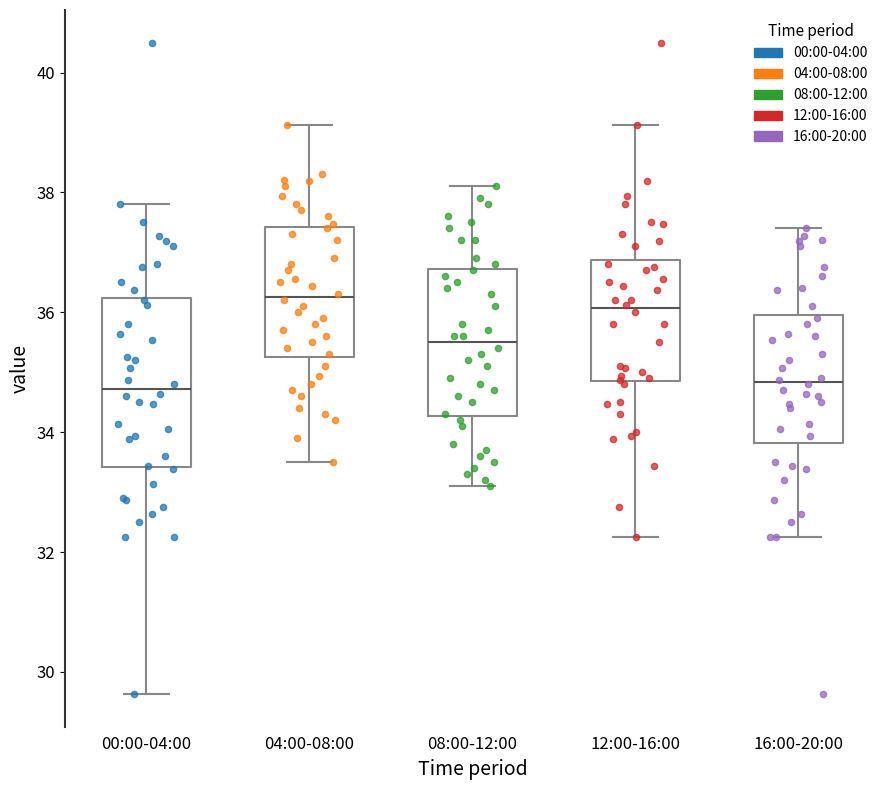

Reading left to right, read every box against the y-axis: the position of its median line, the range the box covers, and the ends of its whiskers. The values are not printed on the chart, so give them approximately, as read against the axis.

00:00-04:00: median 34.8, box 33.4 to 36.2, whiskers 29.6 to 37.8
04:00-08:00: median 36.2, box 35.2 to 37.4, whiskers 33.6 to 39.2
08:00-12:00: median 35.6, box 34.2 to 36.8, whiskers 33.2 to 38.2
12:00-16:00: median 36.0, box 34.8 to 36.8, whiskers 32.2 to 39.2
16:00-20:00: median 34.8, box 33.8 to 36.0, whiskers 32.2 to 37.4